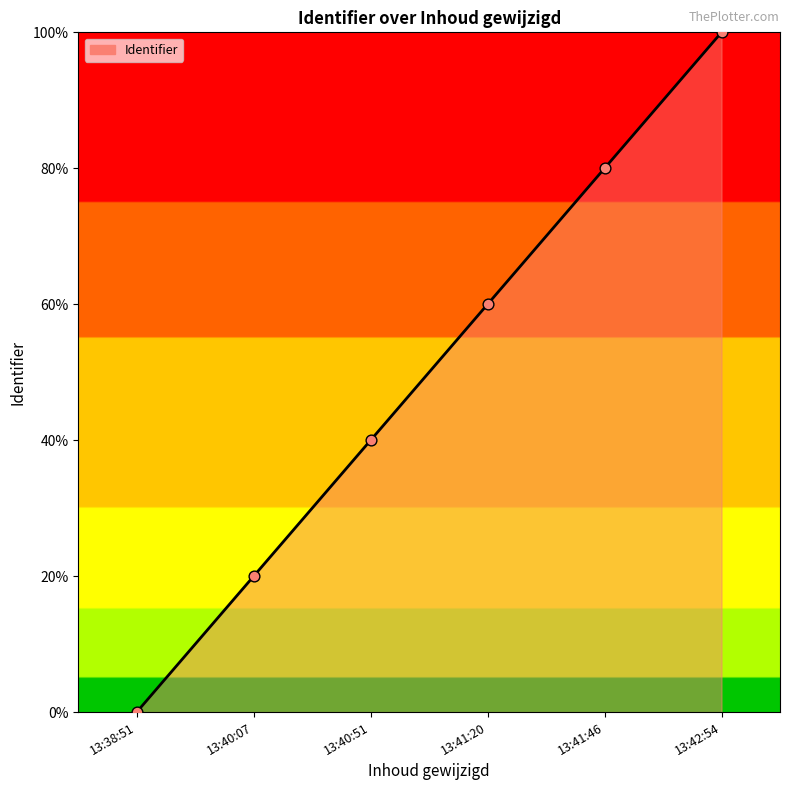

What is the change in value from 13:38:51 to 13:41:20?

+60